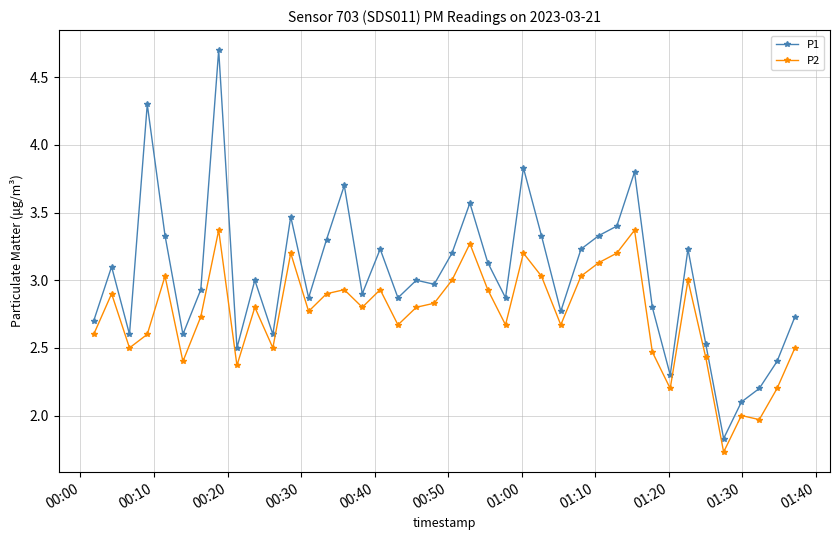

Which series has the largest total across all categories?

P1